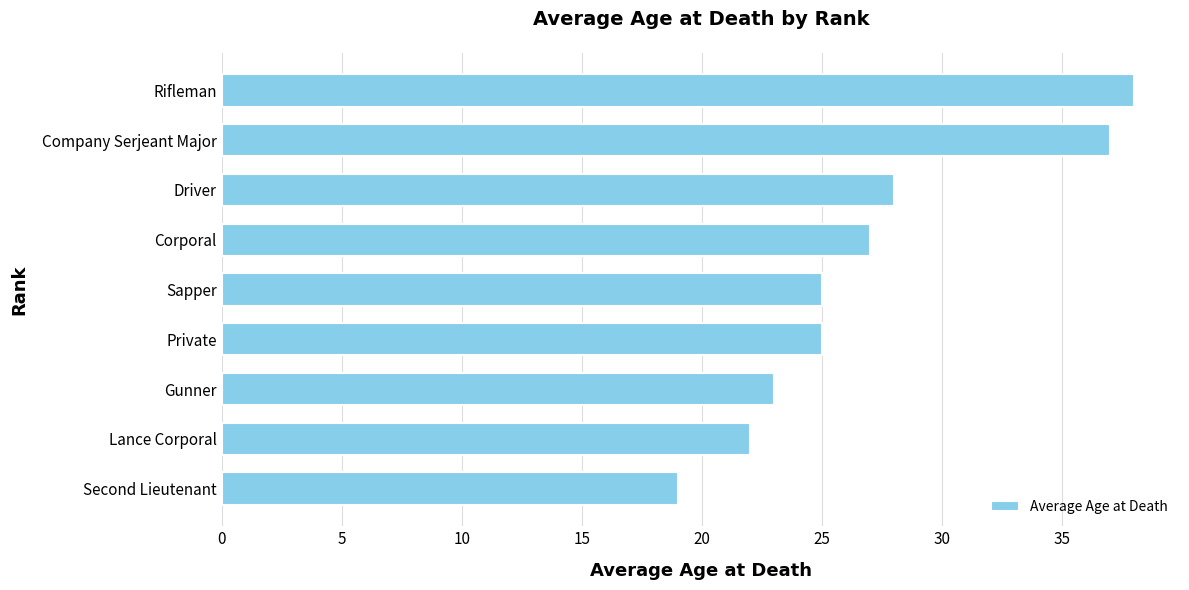

What is the ratio of the value at Company Serjeant Major to the value at Gunner?

1.6